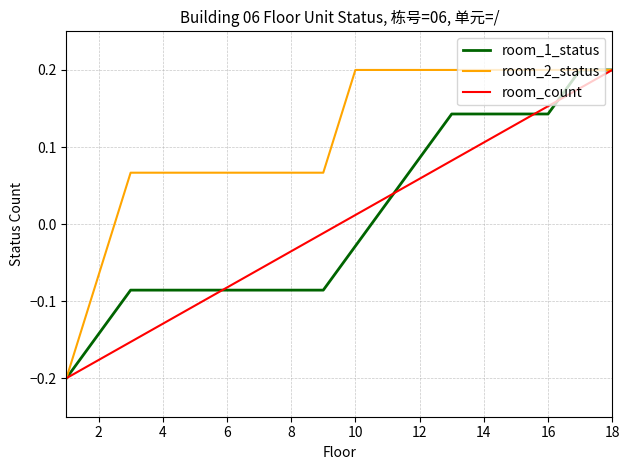

What is the difference between the maximum and minimum values in the room_count series?

0.4